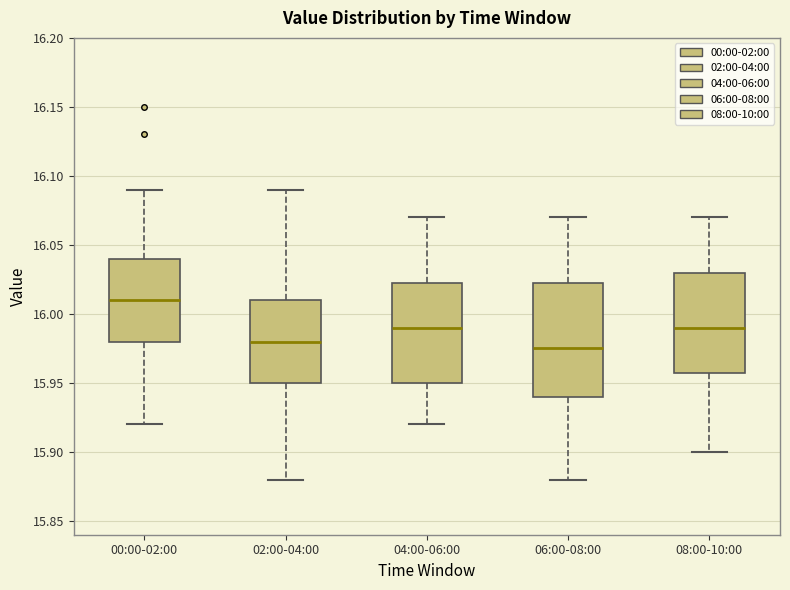

Reading left to right, read every box against the y-axis: the position of its median line, the range the box covers, and the ends of its whiskers. The values are not printed on the chart, so give them approximately, as read against the axis.

00:00-02:00: median 16.010, box 15.980 to 16.040, whiskers 15.920 to 16.090
02:00-04:00: median 15.980, box 15.950 to 16.010, whiskers 15.880 to 16.090
04:00-06:00: median 15.990, box 15.950 to 16.025, whiskers 15.920 to 16.070
06:00-08:00: median 15.975, box 15.940 to 16.025, whiskers 15.880 to 16.070
08:00-10:00: median 15.990, box 15.960 to 16.030, whiskers 15.900 to 16.070